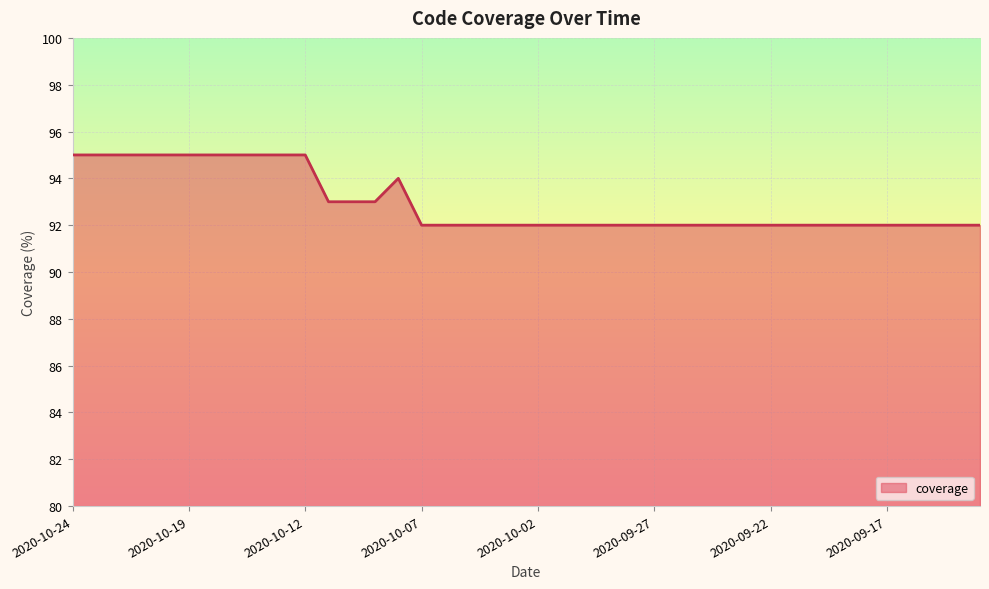

What is the difference between the maximum and minimum values?

3